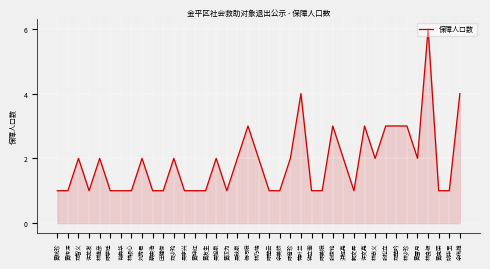

What is the greatest value displayed?

6